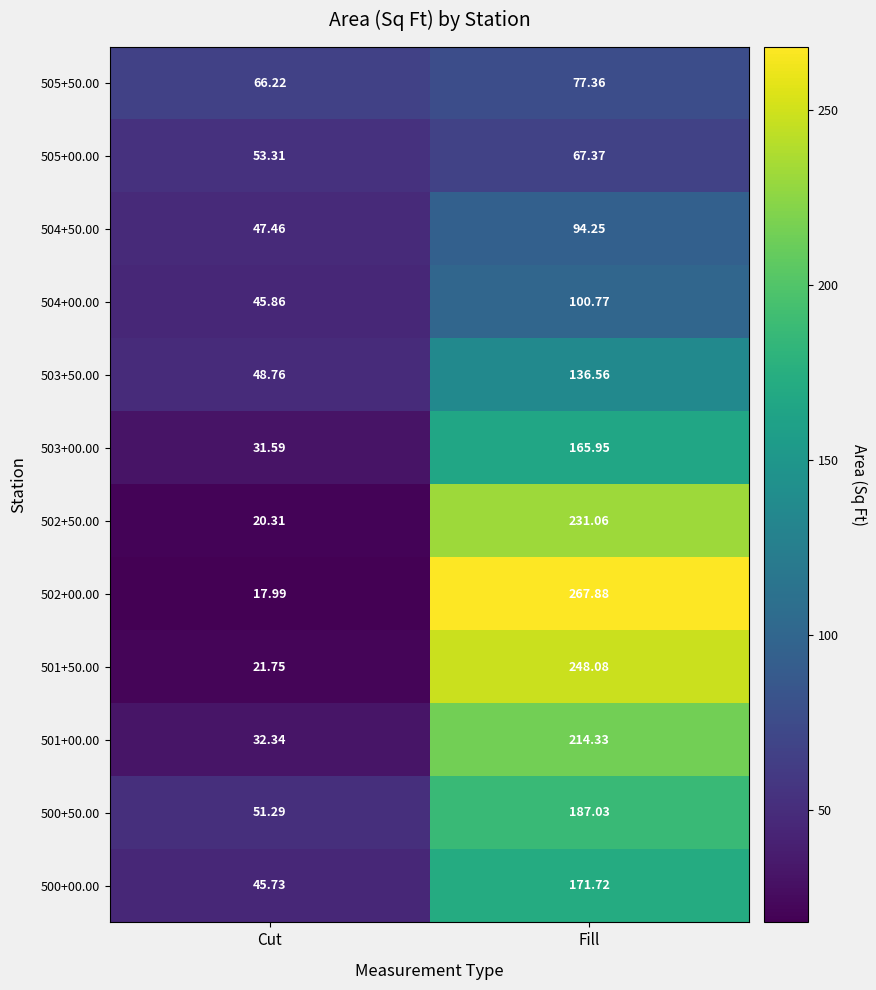

Rank the categories by 503+00.00 value from lowest to highest.

Cut, Fill